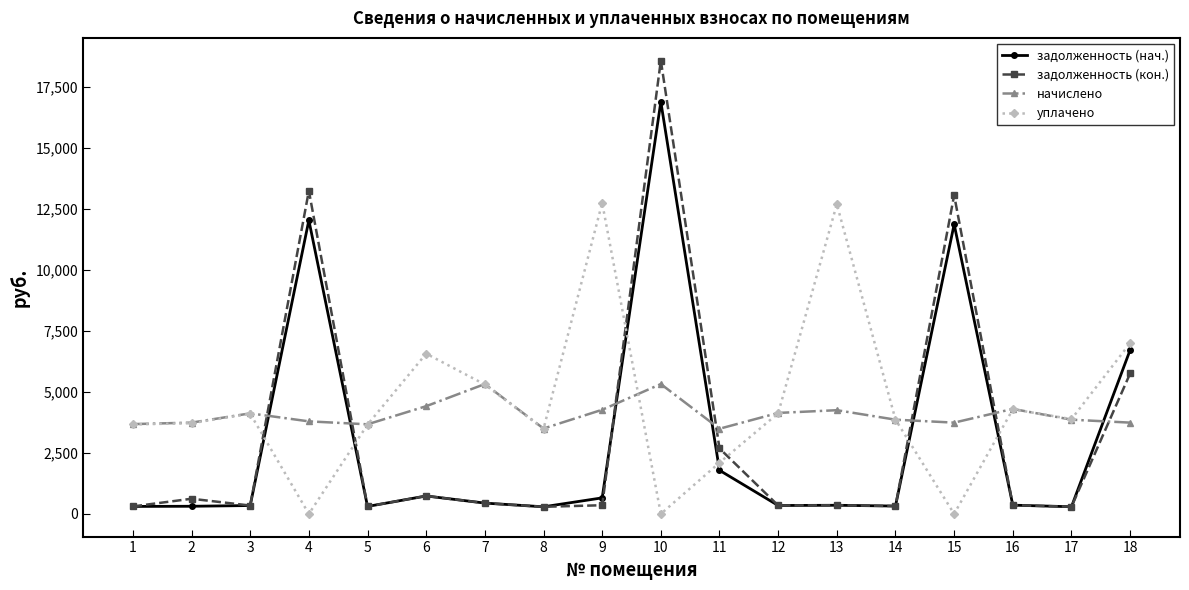

Which category has the highest value in the задолженность (нач.) series?

10